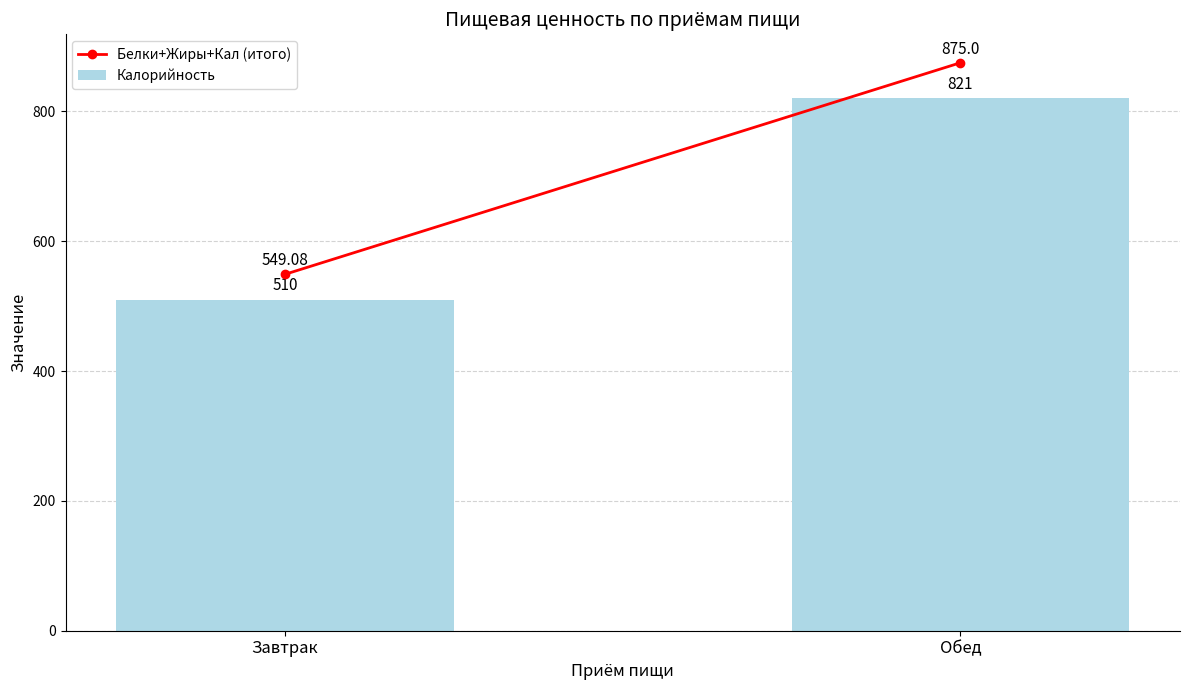

What is the minimum value shown in the chart?

510